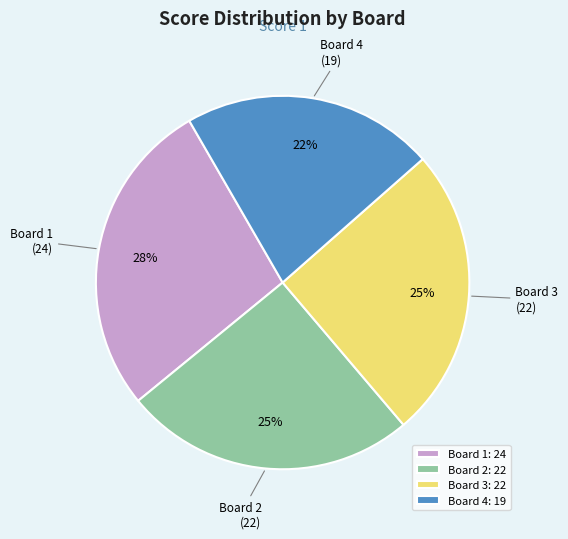

To the nearest percent, what percentage of the pie is Board 3?

25%